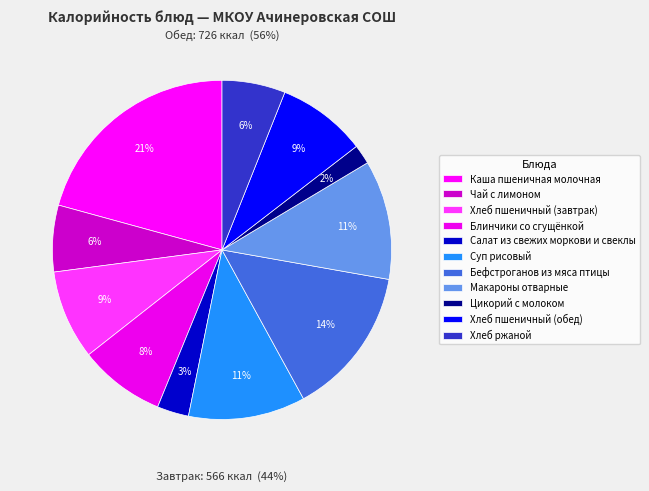

What is the ratio of the value at Хлеб пшеничный (завтрак) to the value at Макароны отварные?

0.7